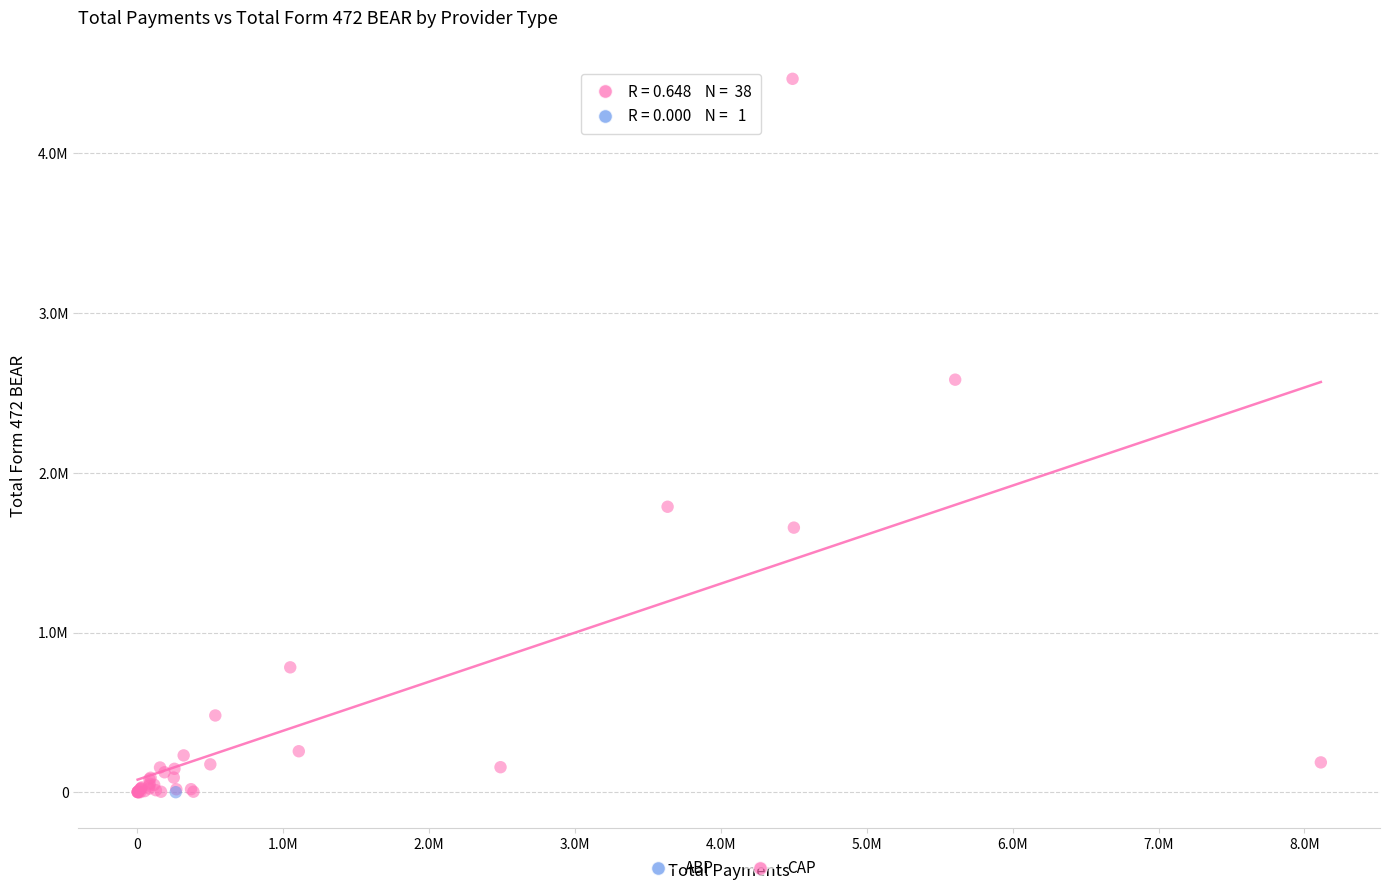

What are all the series names shown in the legend?

ABP, CAP